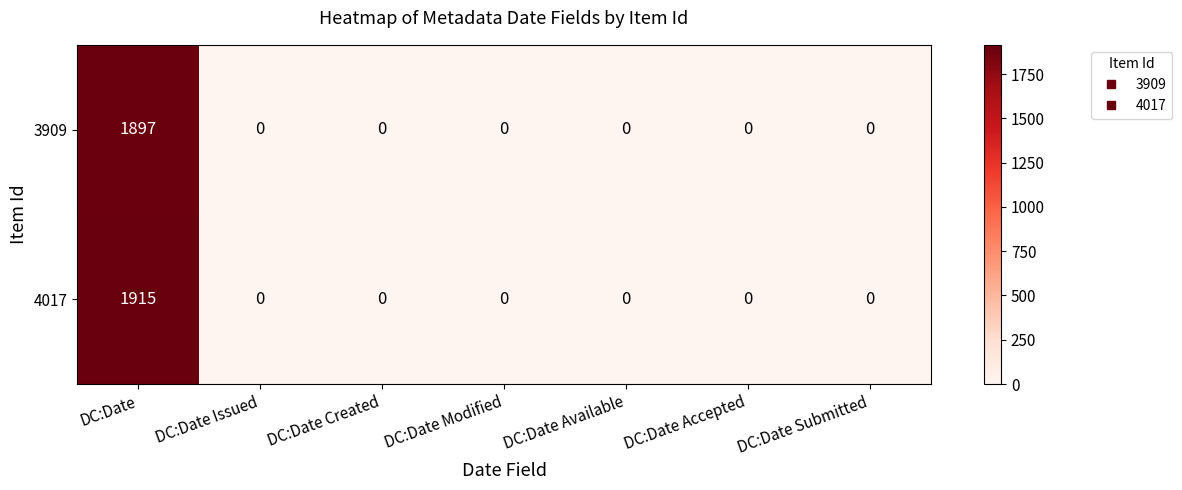

Which category has the highest value across all series?

DC:Date